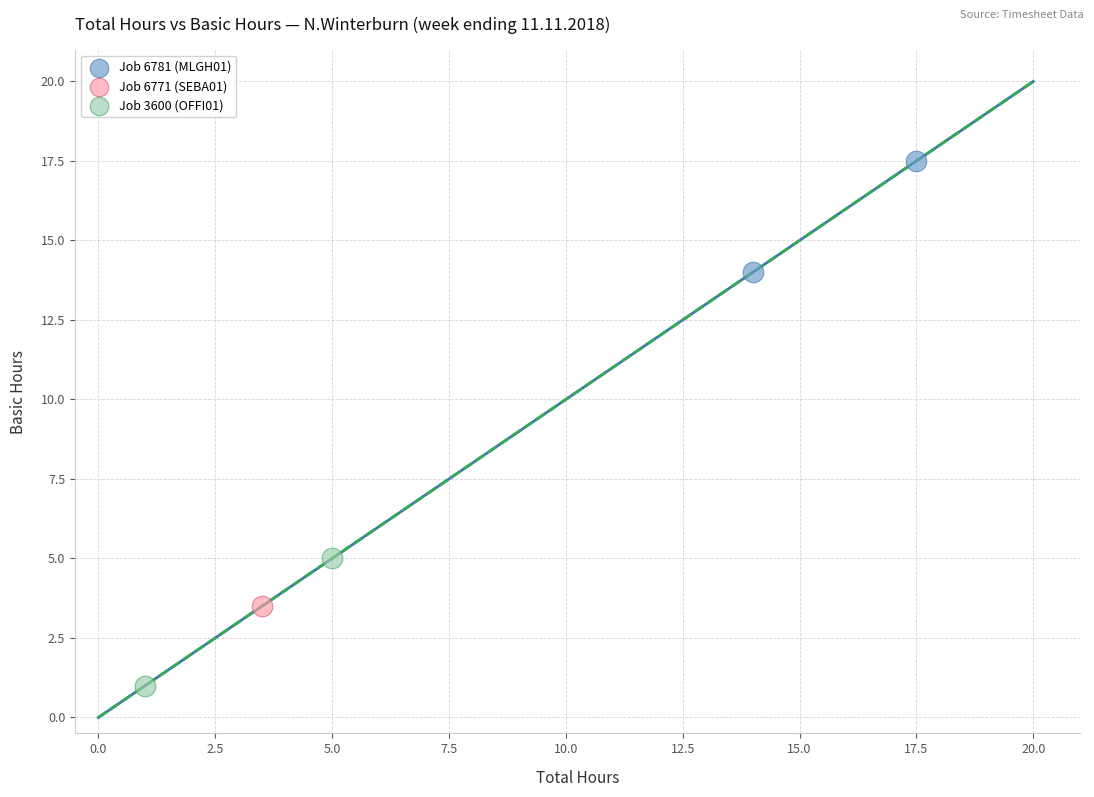

Which series contains the highest Y value?

Job 6781 (MLGH01)